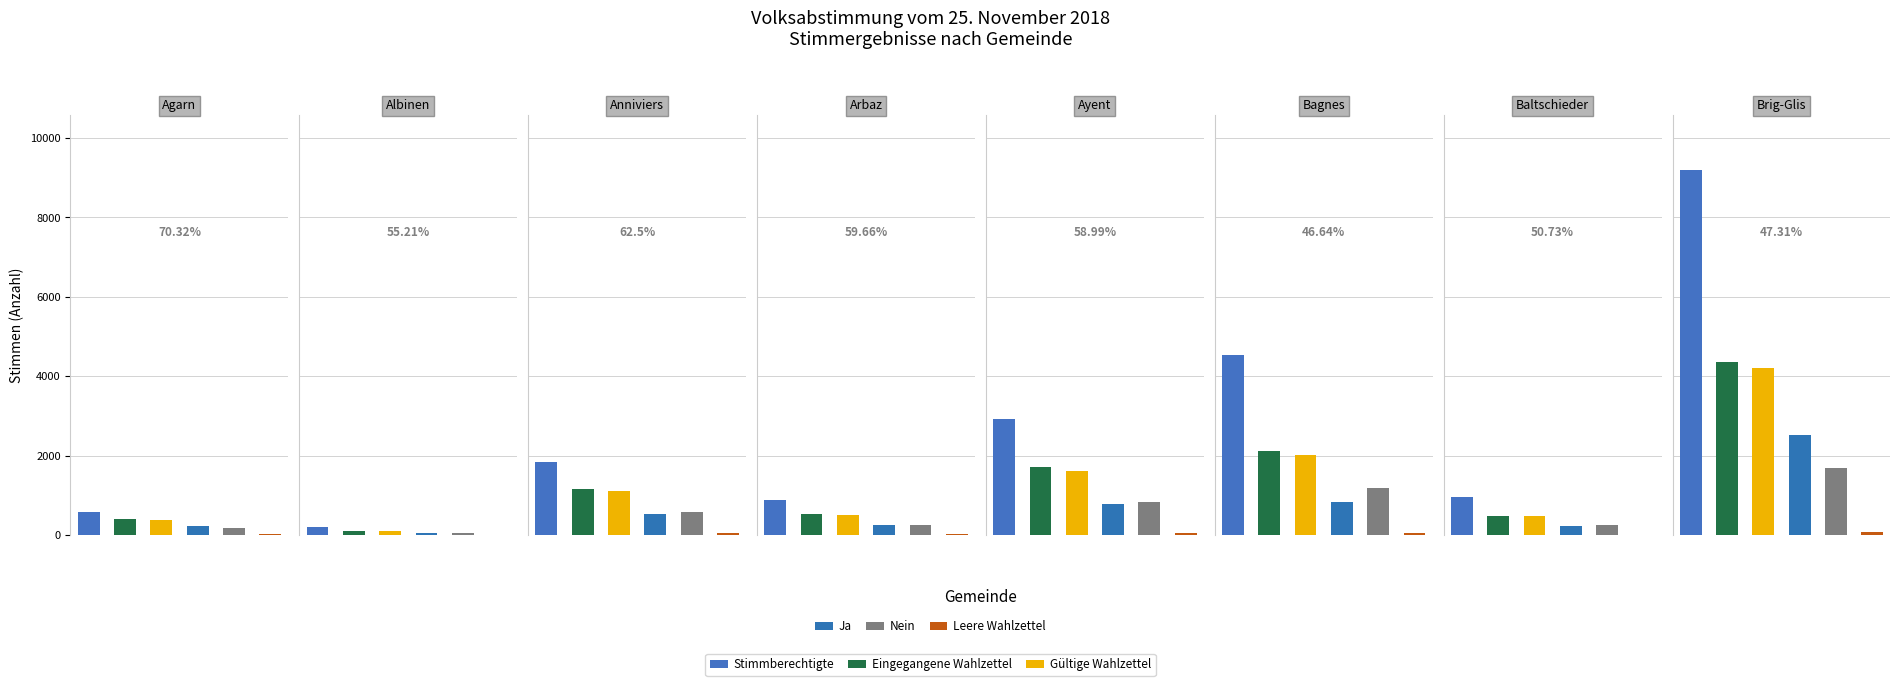

How many data points in Nein are above 577?

3